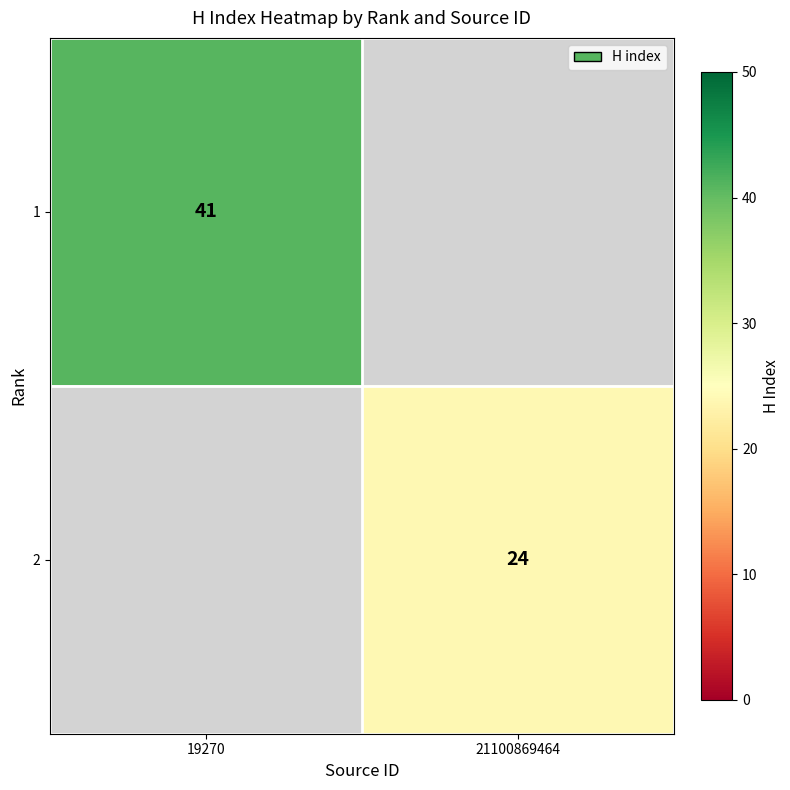

Between 21100869464 and 19270, which is larger?

19270